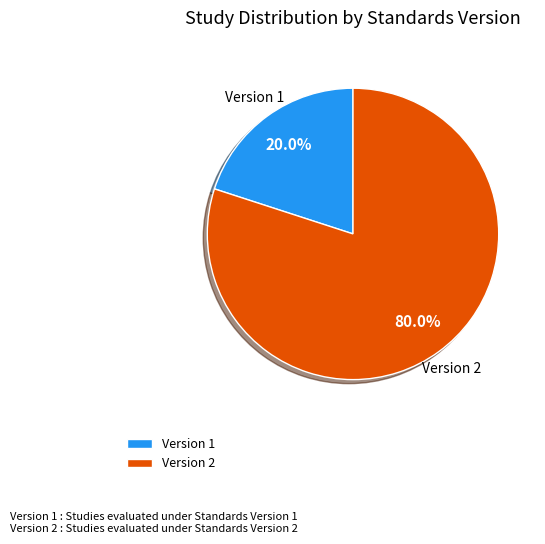

True or false: Version 1 accounts for 27% of the total.

False